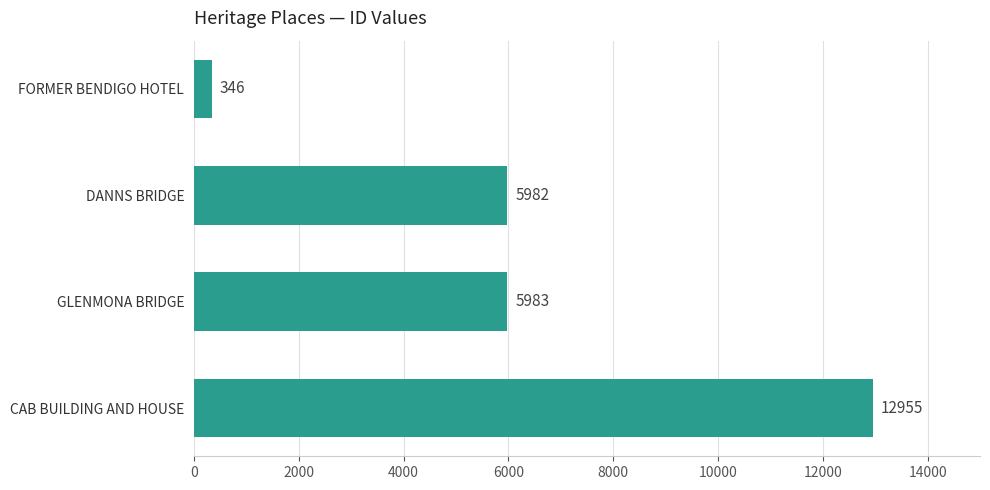

Reading top to bottom, what are all the values shown in this chart?

346	5982	5983	12955